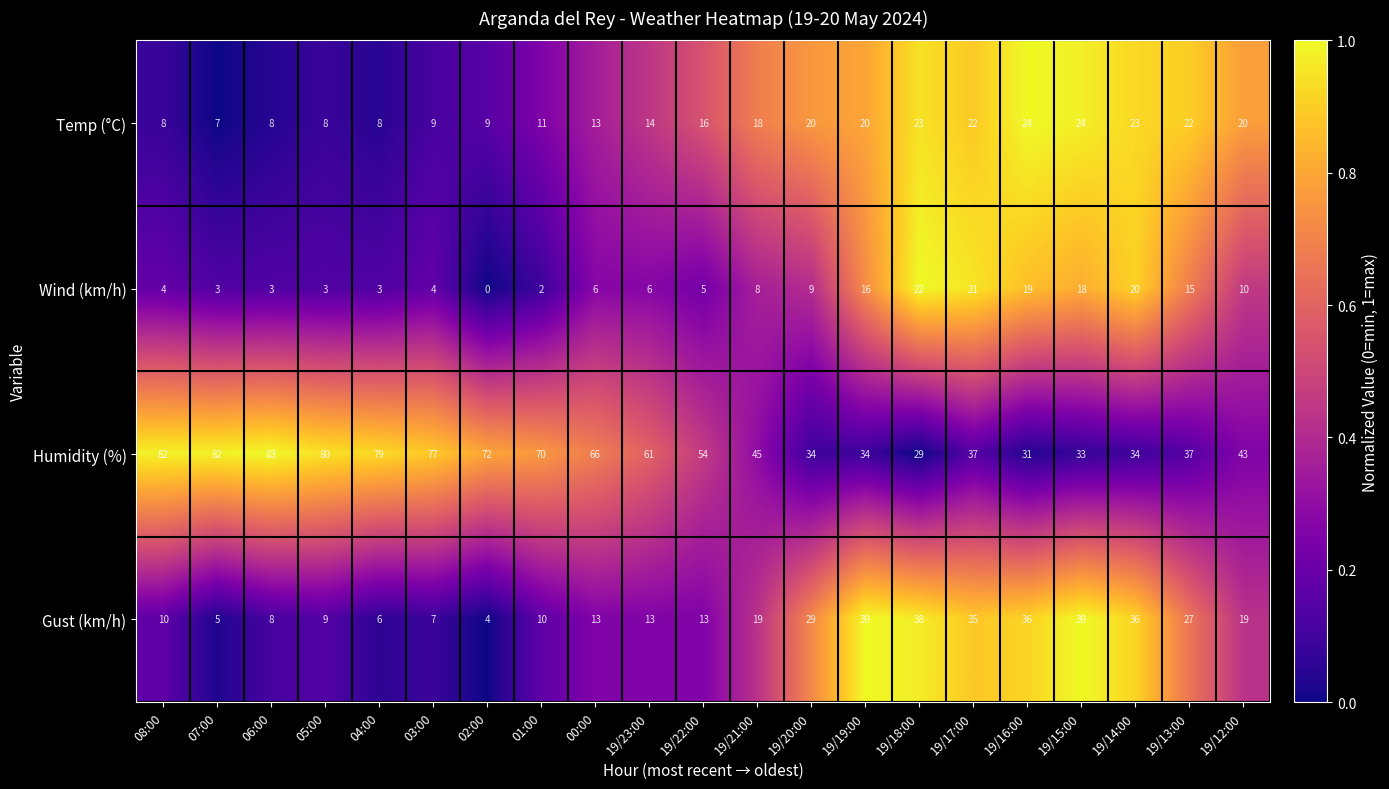

Which label corresponds to the smallest value in the chart?

02:00